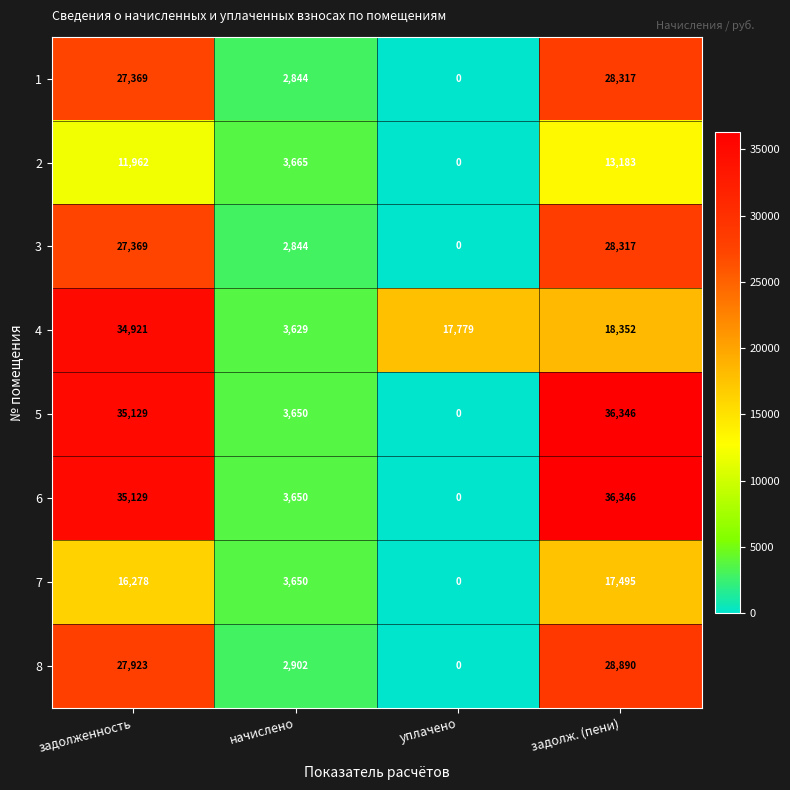

At how many categories does at least one series exceed 16382?

3